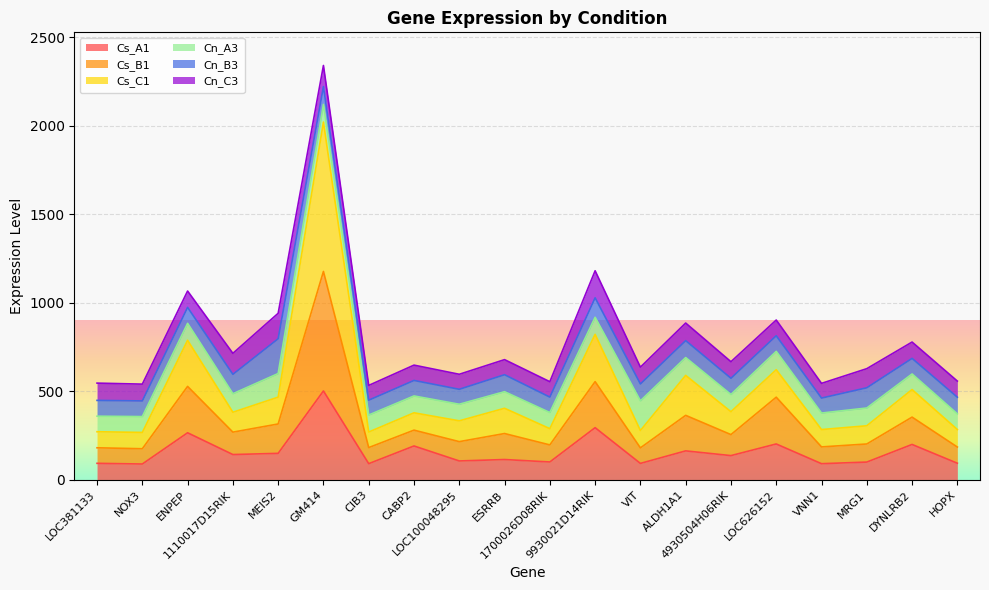

What is the minimum value for Cs_A1?

89.3